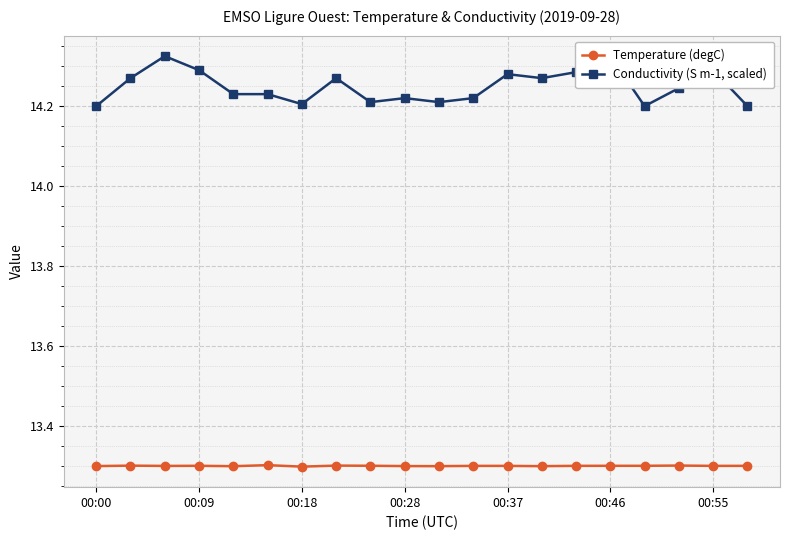

What are all the series names shown in the legend?

Temperature (degC), Conductivity (S m-1, scaled)